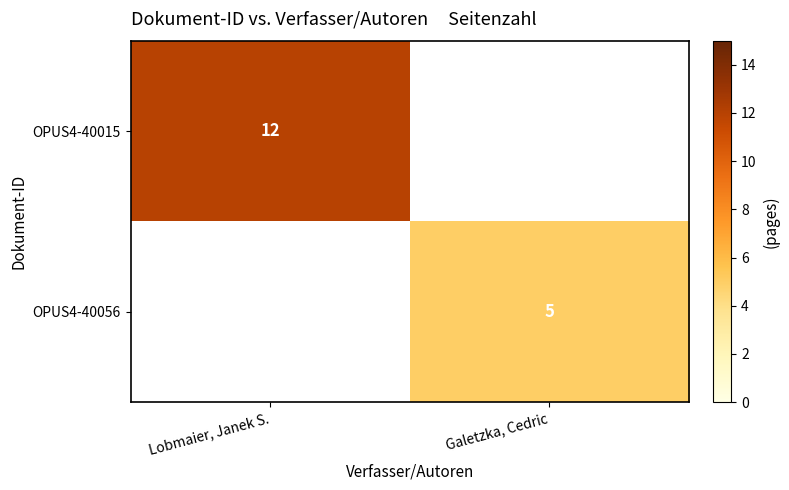

True or false: OPUS4-40056 has a value of 5 at Galetzka, Cedric.

True